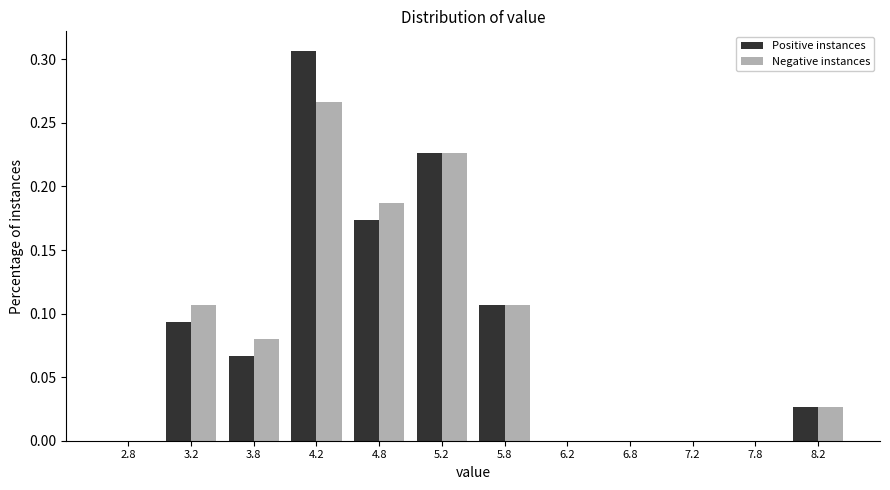

In the Negative instances series, which range on the x-axis has the tallest bar?

4.0 to 4.5